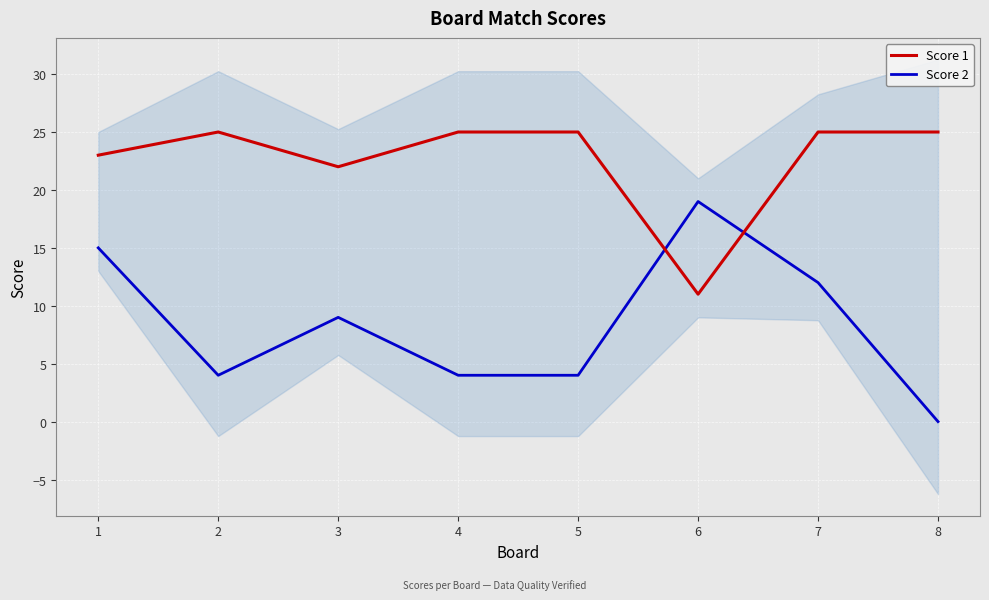

Reading right to left, what are all the values shown in this chart?

Score 1: 25	25	11	25	25	22	25	23
Score 2: 0	12	19	4	4	9	4	15